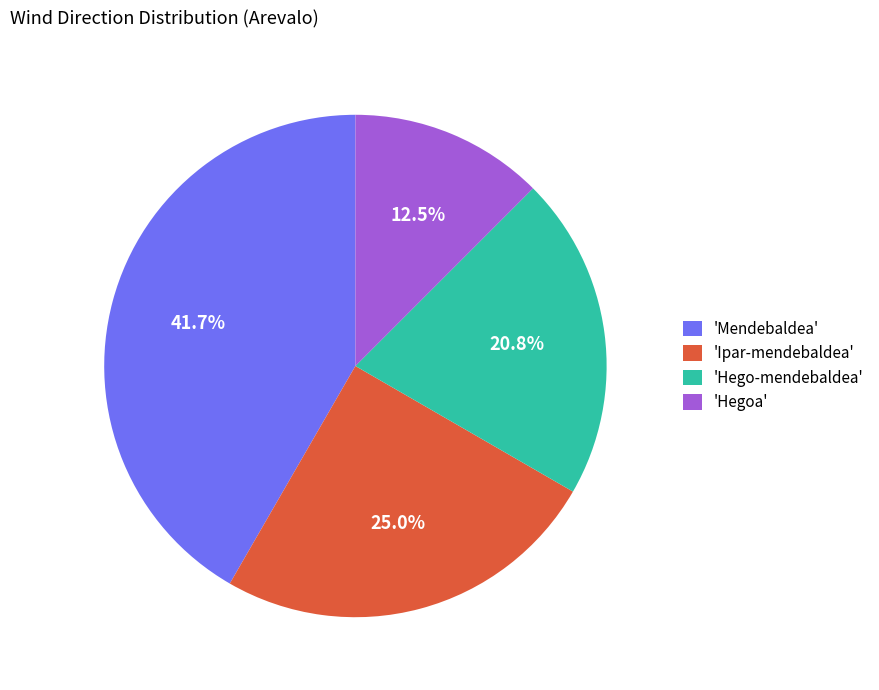

Count the number of slices in the pie.

4